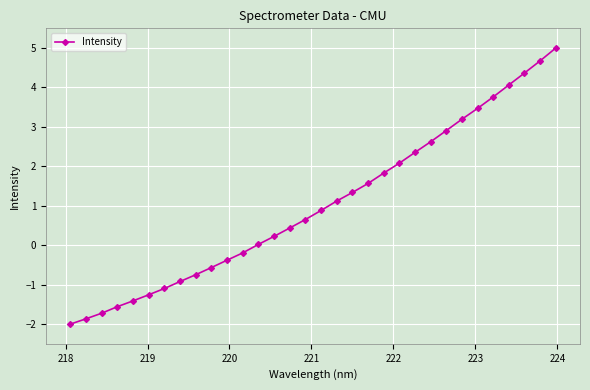

What is the difference between the second highest and second lowest values?

6.5